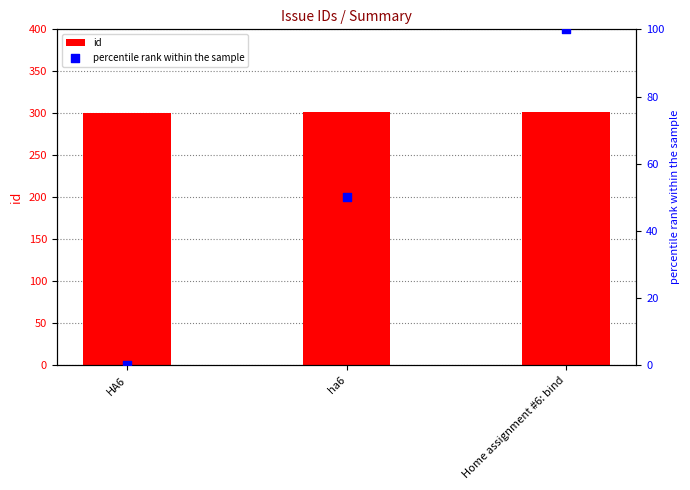

At how many categories does at least one series exceed 158?

3